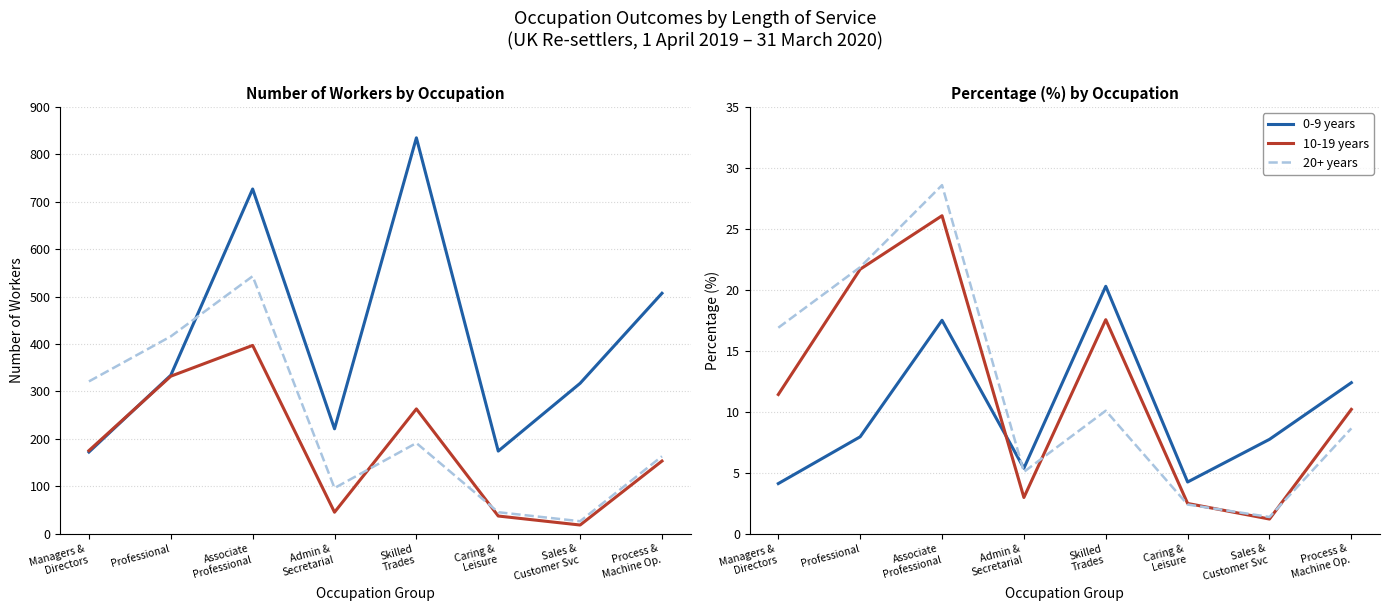

Which series has the widest spread of values?

0-9 years (Number)